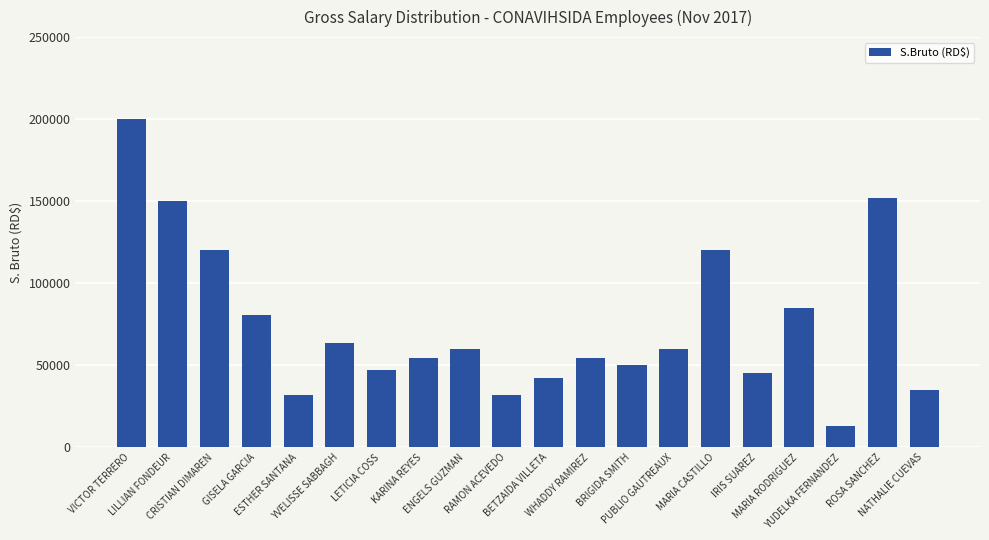

What is the sum of the values at WHADDY RAMIREZ and RAMON ACEVEDO?

86089.6